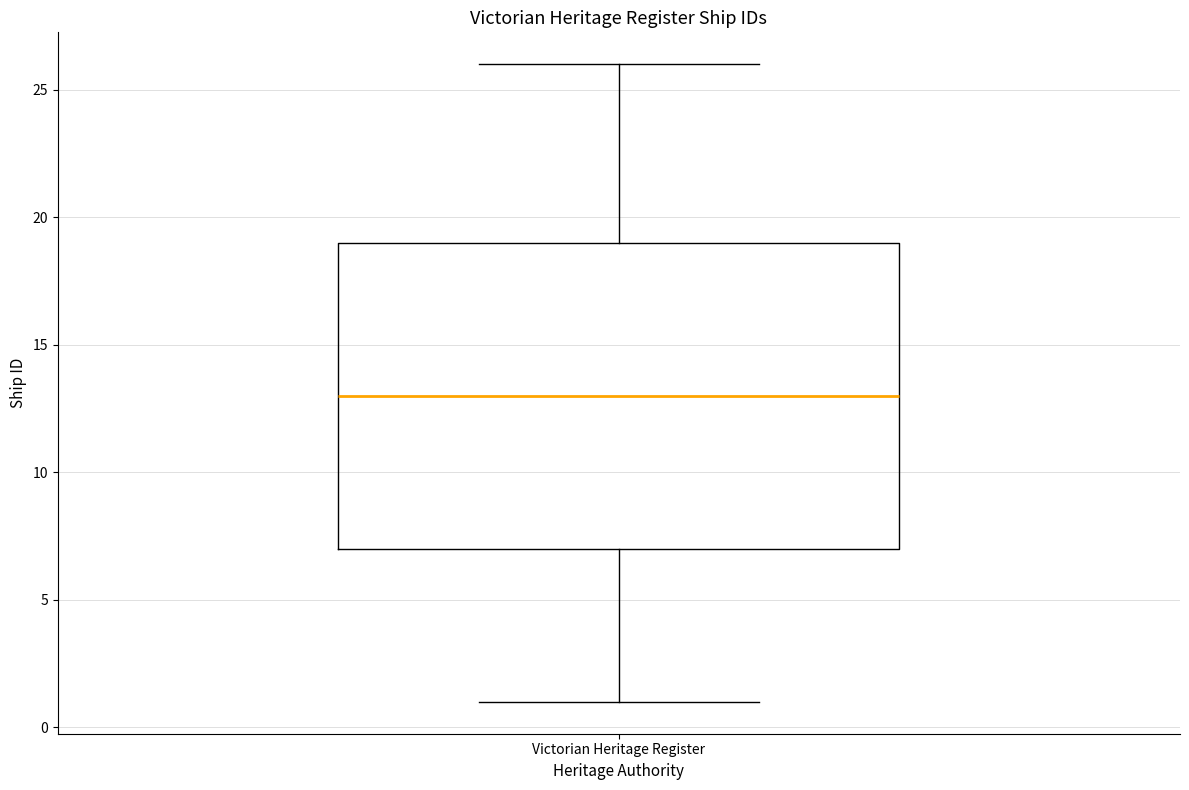

Read this box plot against the y-axis: the position of the median line, the range covered by the box, and the ends of both whiskers. The values are not printed on the chart, so give them approximately, as read against the axis.

median 13, box 7 to 19, whiskers 1 to 26